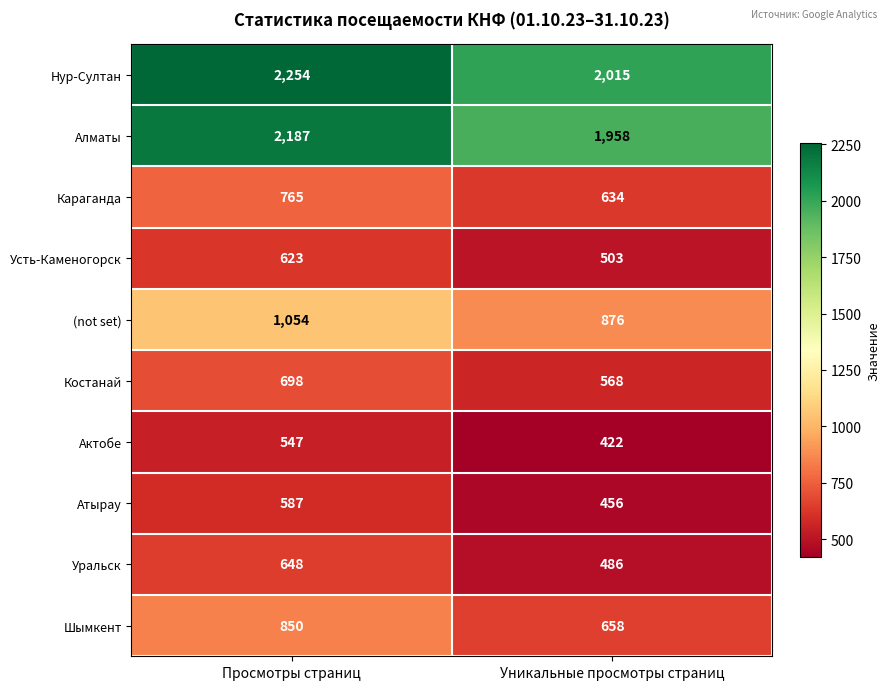

Is the value of Уральск at Просмотры страниц greater than the value of Костанай at Уникальные просмотры страниц?

Yes